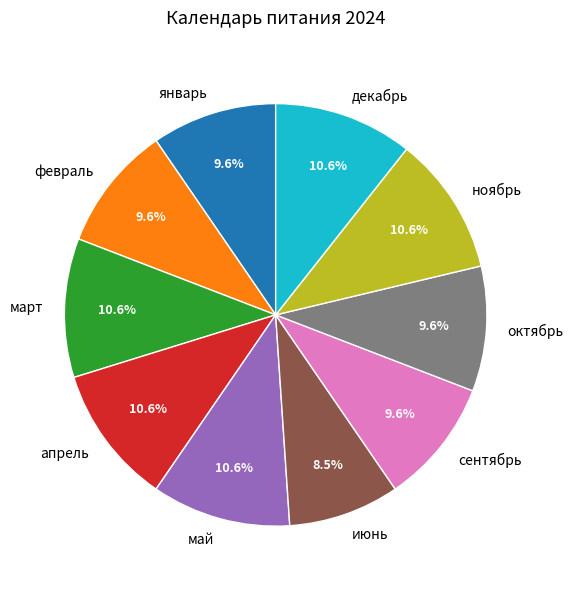

Combined, do апрель and январь account for over 50%?

No